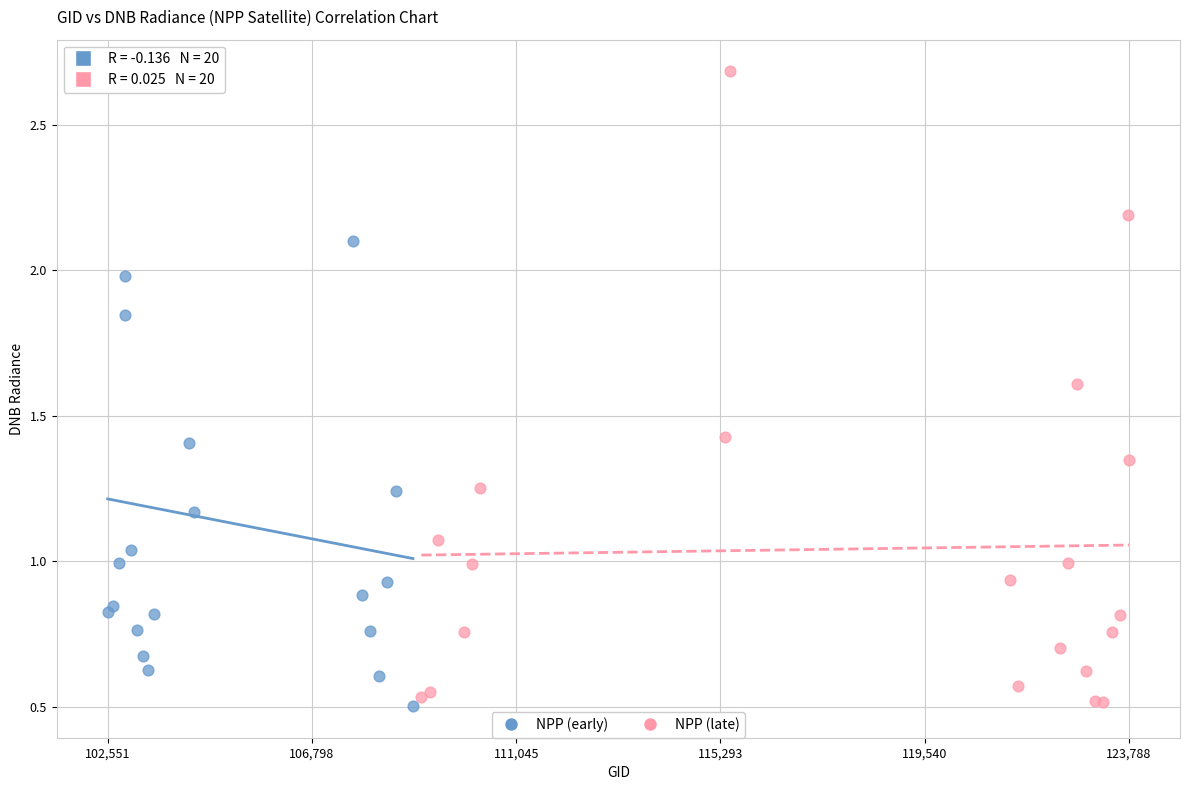

What are all the series names shown in the legend?

NPP (early), NPP (late)